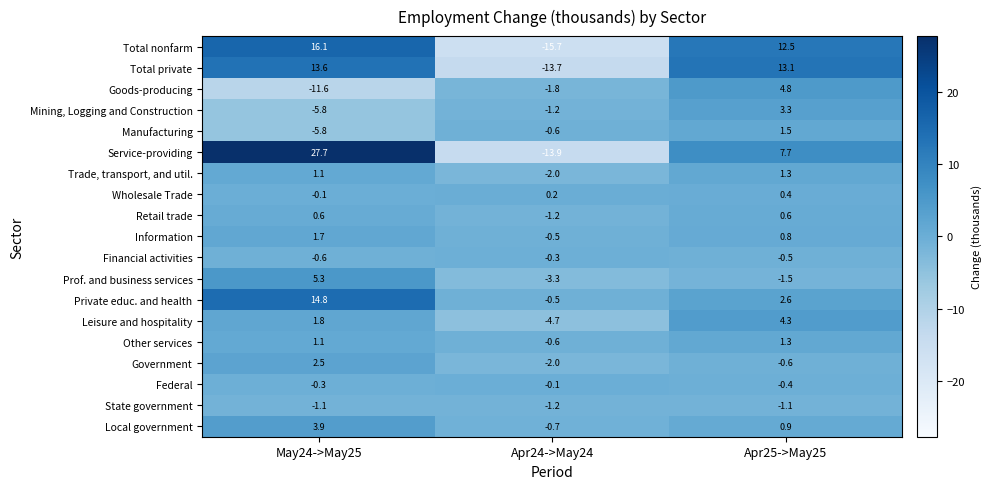

The Mining, Logging and Construction series shows -8.6 at May24->May25. True or false?

False